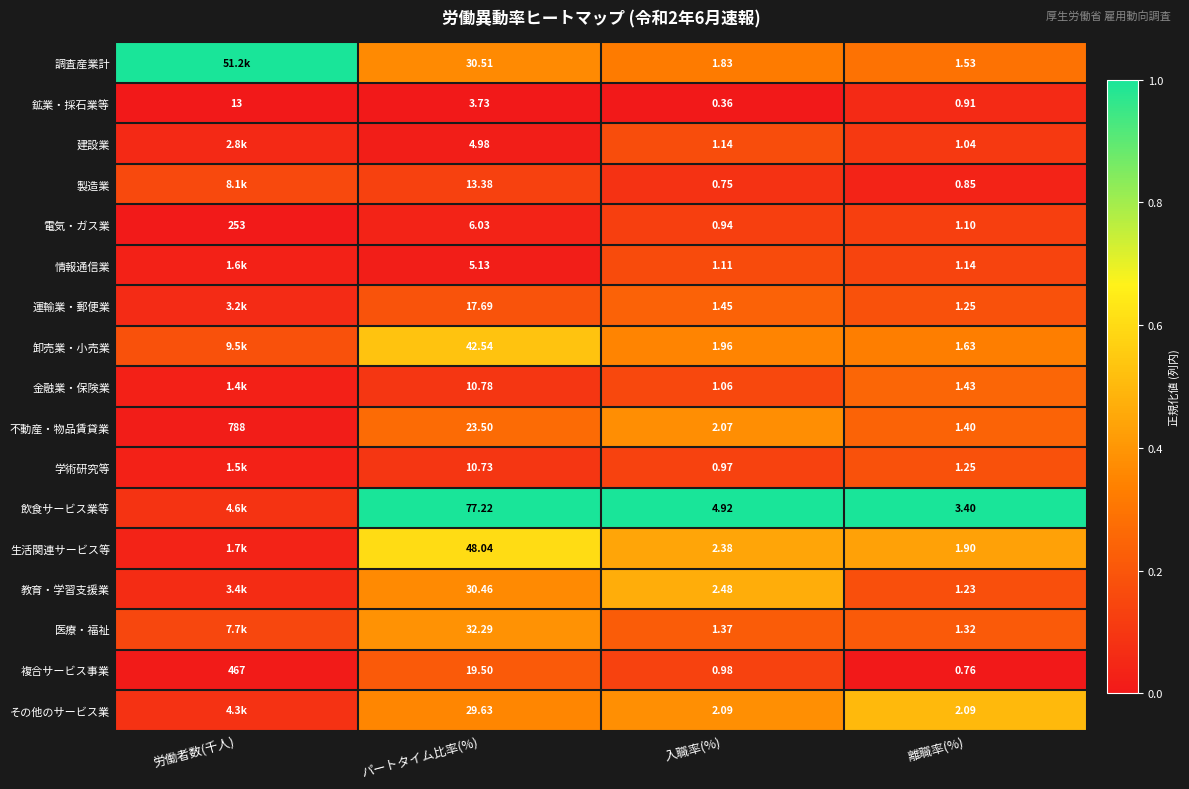

Which series changed the most between パートタイム比率(%) and 入職率(%)?

飲食サービス業等